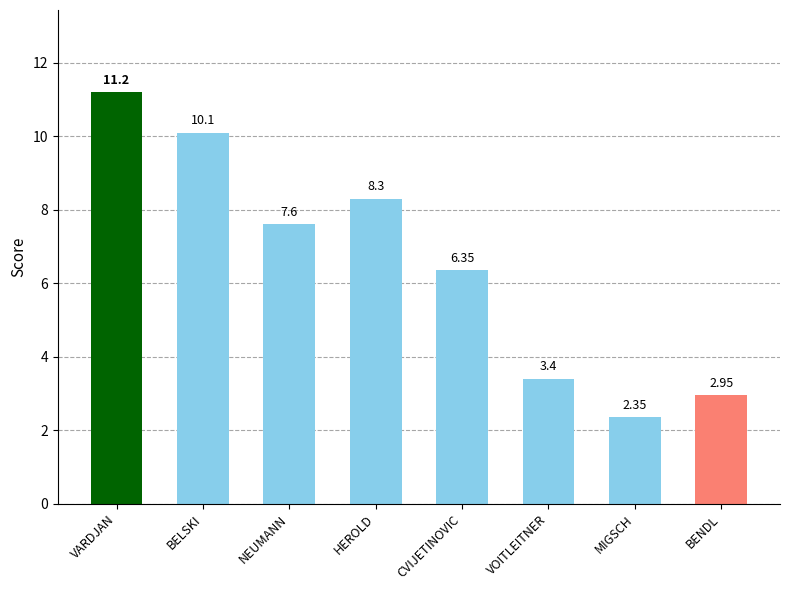

How many categories are shown in the chart?

8